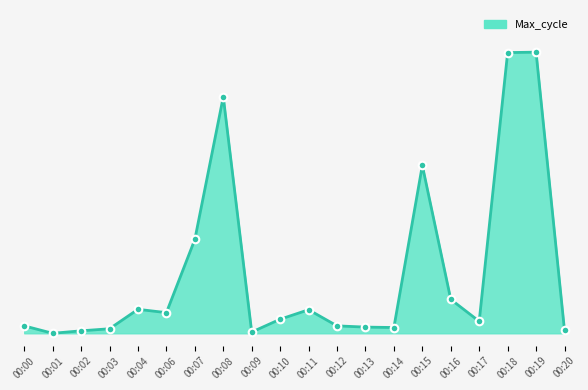

What is the change in value from 00:09 to 00:18?

+676